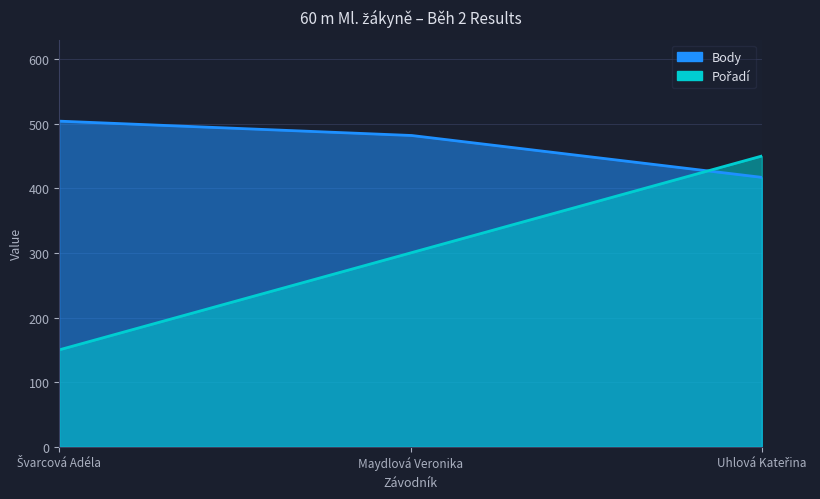

Which label corresponds to the smallest value in the chart?

Švarcová Adéla